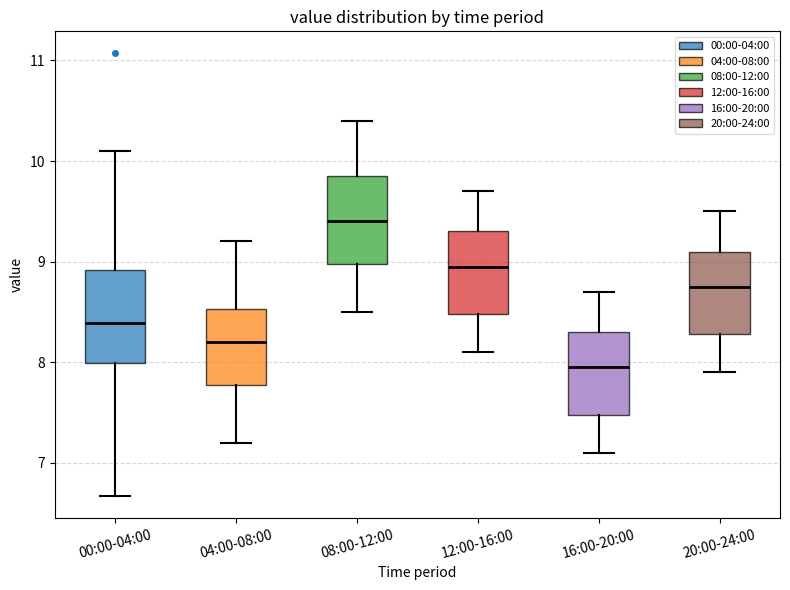

Reading left to right, transcribe this box plot: for each box, give where its median line is, the range the box spans, and where its two whiskers end, as read against the y-axis. The values are not printed on the chart, so give them approximately, as read against the axis.

00:00-04:00: median 8.4, box 8.0 to 8.9, whiskers 6.7 to 10.1
04:00-08:00: median 8.2, box 7.8 to 8.5, whiskers 7.2 to 9.2
08:00-12:00: median 9.4, box 9.0 to 9.9, whiskers 8.5 to 10.4
12:00-16:00: median 9.0, box 8.5 to 9.3, whiskers 8.1 to 9.7
16:00-20:00: median 8.0, box 7.5 to 8.3, whiskers 7.1 to 8.7
20:00-24:00: median 8.8, box 8.3 to 9.1, whiskers 7.9 to 9.5